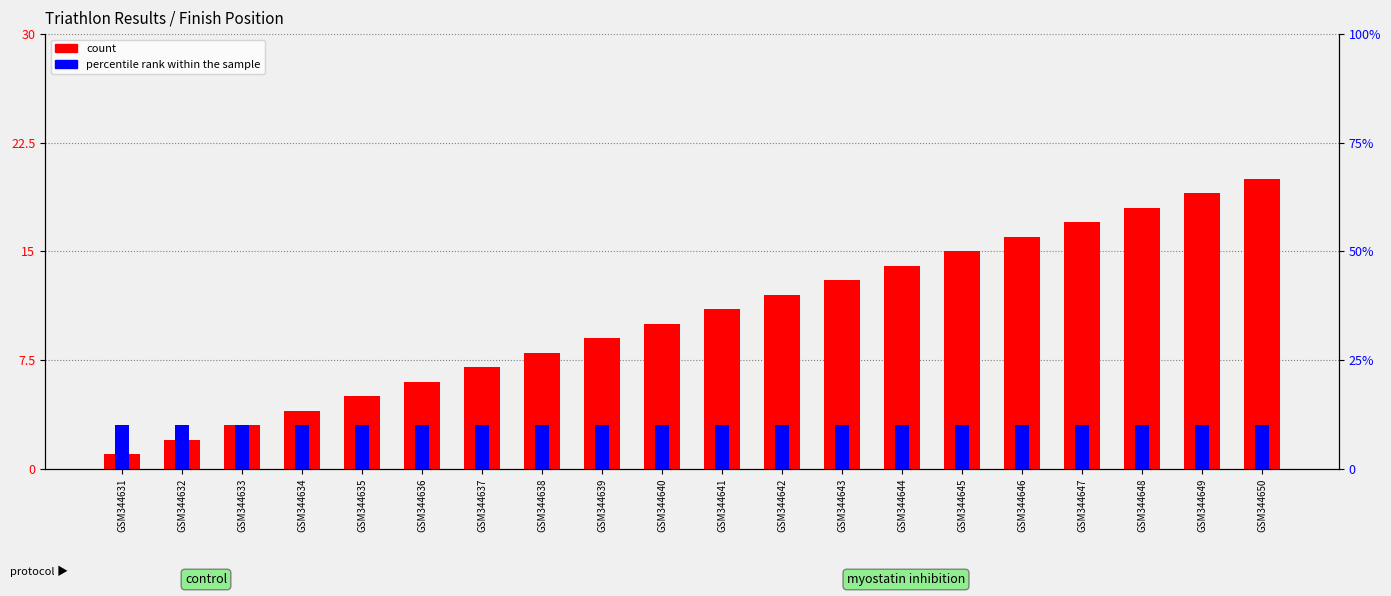

Between GSM344636 and GSM344639, which series saw the biggest shift?

count